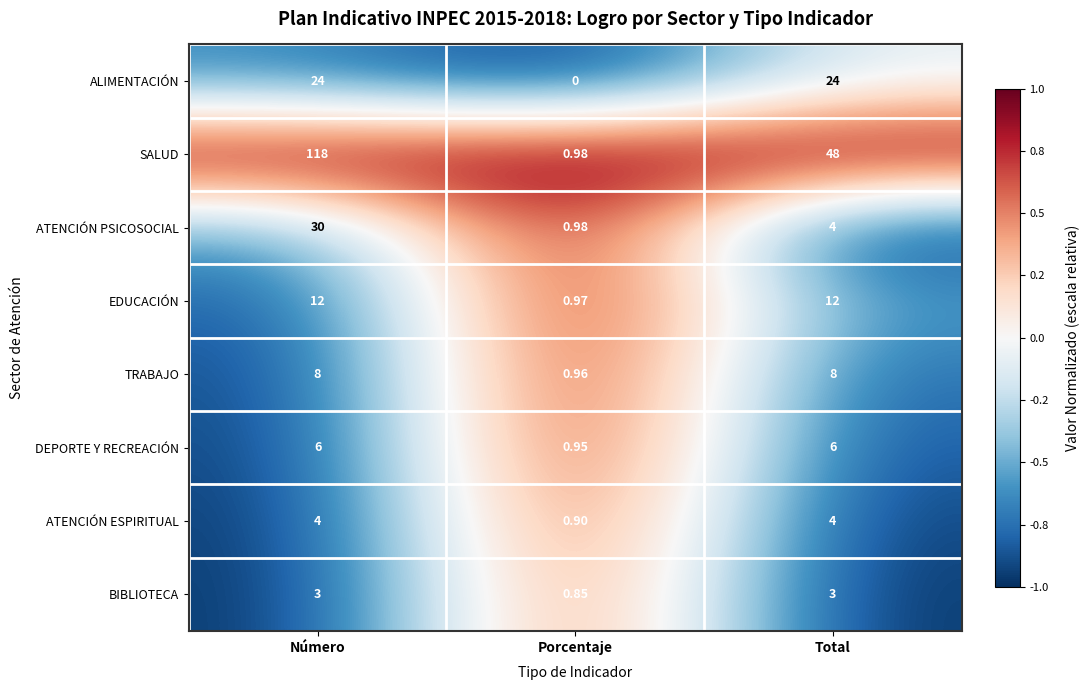

At which category does the chart reach its peak across all series?

Número